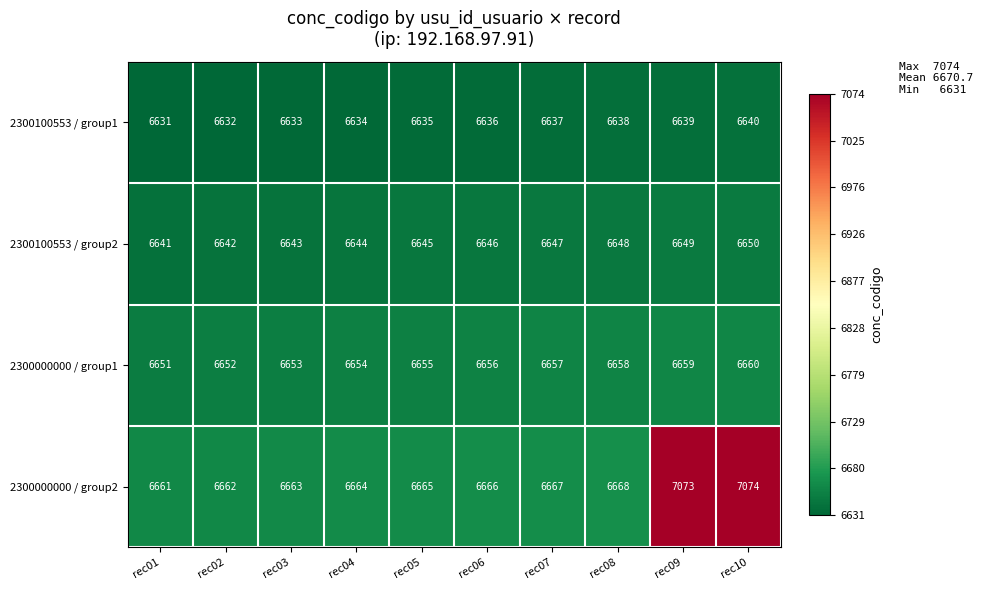

At rec01, list the series in order from smallest to largest.

2300100553 / group1, 2300100553 / group2, 2300000000 / group1, 2300000000 / group2